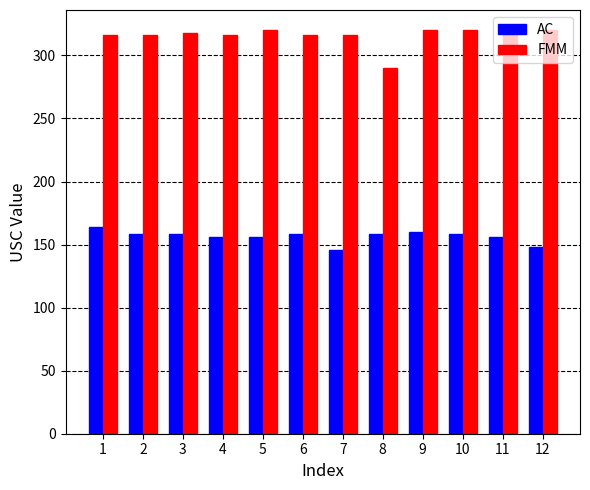

What is the sum of the FMM values at 3 and 1?

634